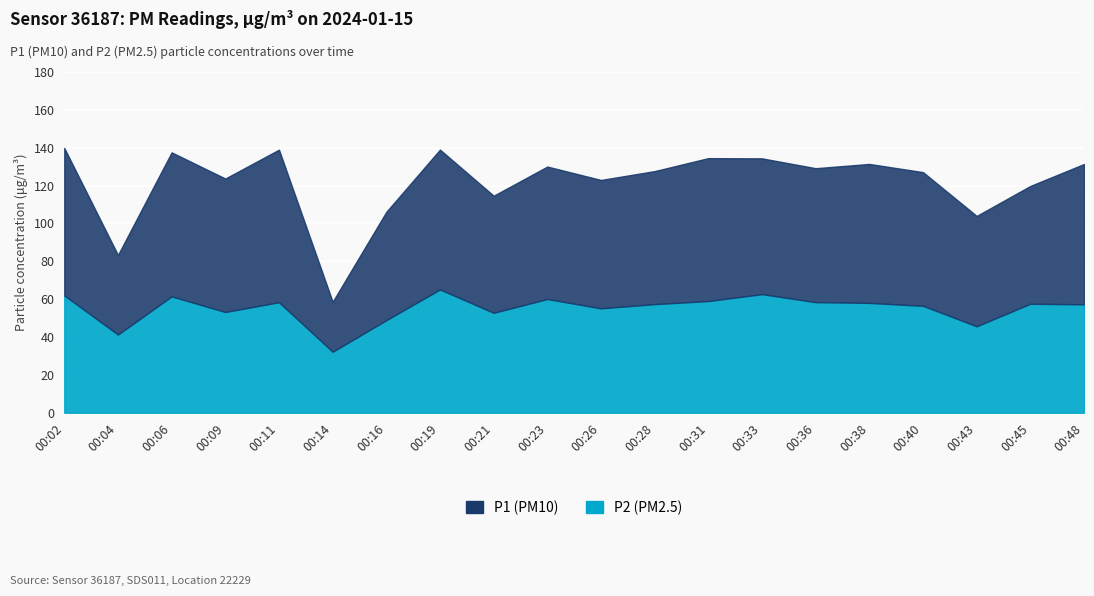

What is the minimum value shown in the chart?

32.2